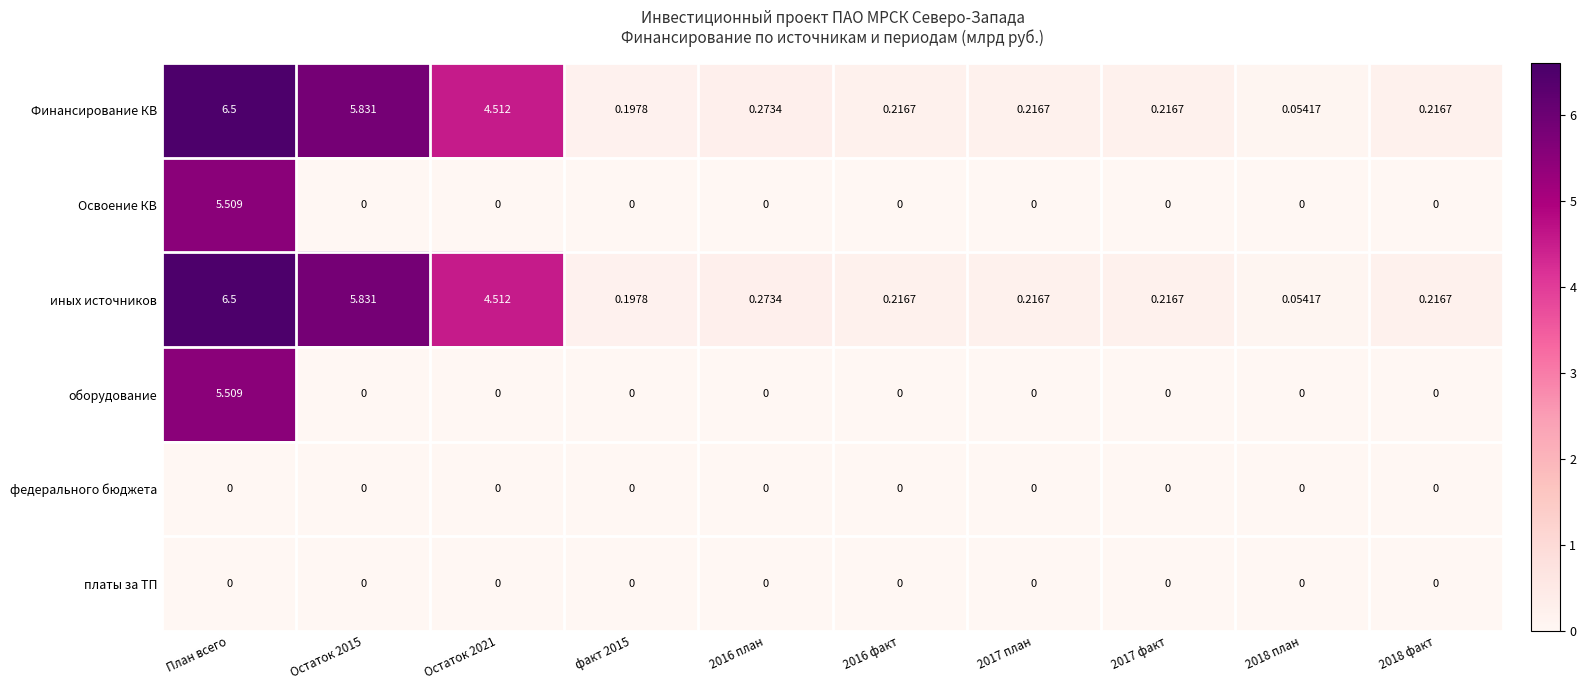

At which category does the chart reach its peak across all series?

План всего